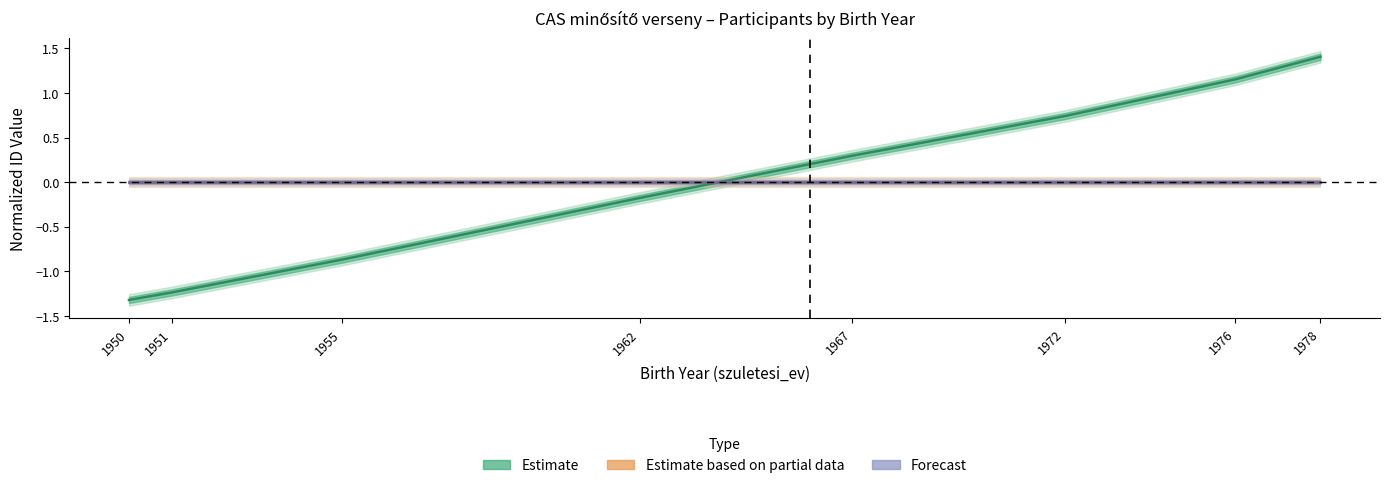

Reading left to right, what are all the values shown in this chart?

Estimate: -1.3	-1.2	-0.9	-0.2	0.3	0.7	1.2	1.4
Estimate based on partial data: 0.0	0.0	0.0	0.0	0.0	0.0	0.0	0.0
Forecast: 0.0	0.0	0.0	0.0	0.0	0.0	0.0	0.0